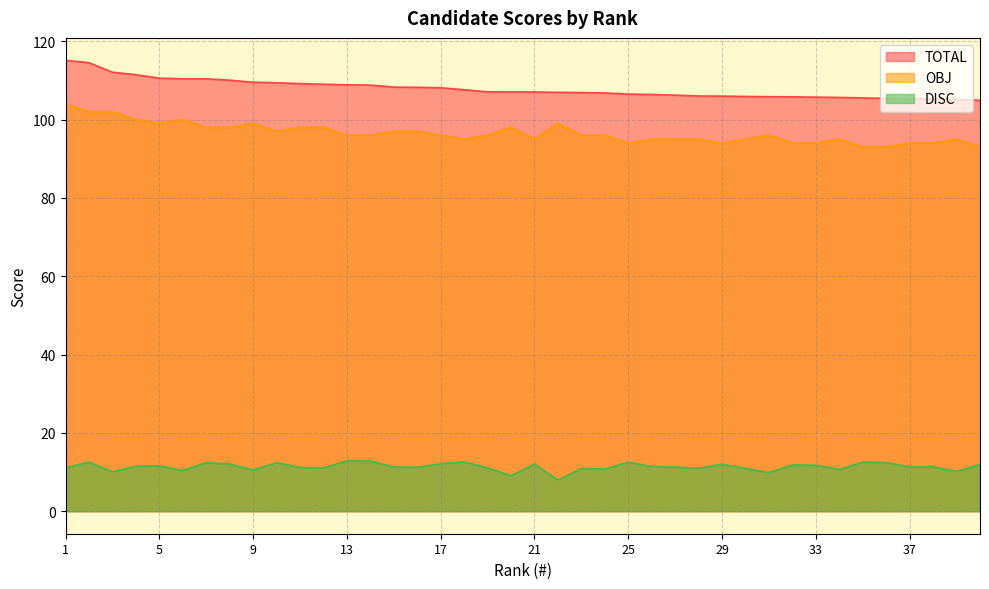

What is the difference between the second highest and minimum values in the OBJ series?

9.0